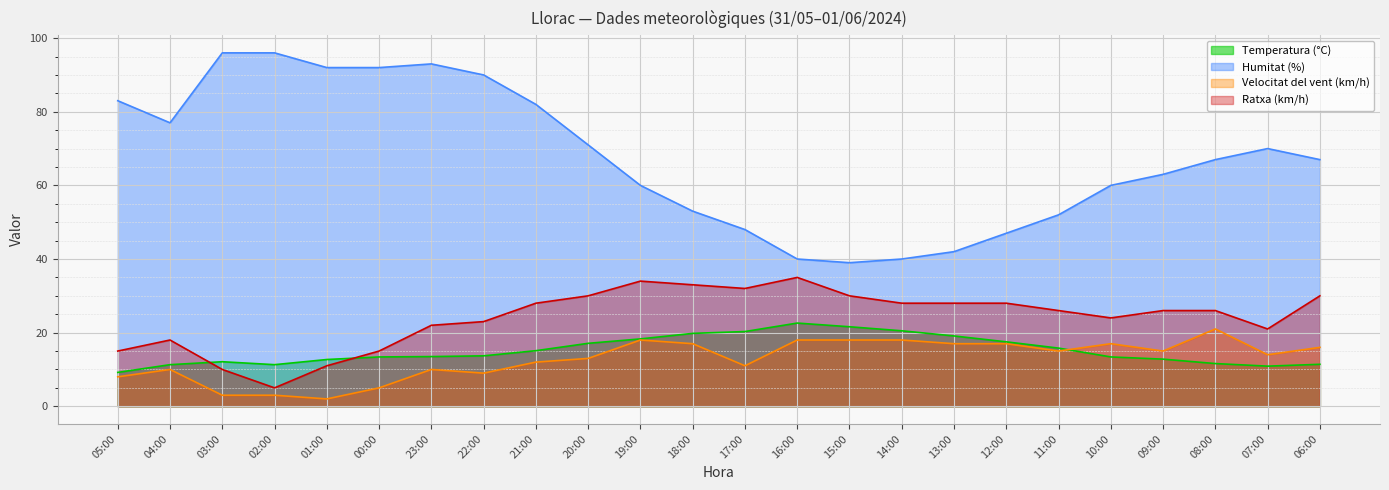

What is the value of the Humitat (%) point at the 16th from the left?

40.0